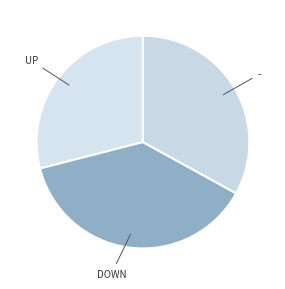

Is there any slice that represents more than half of the pie?

No